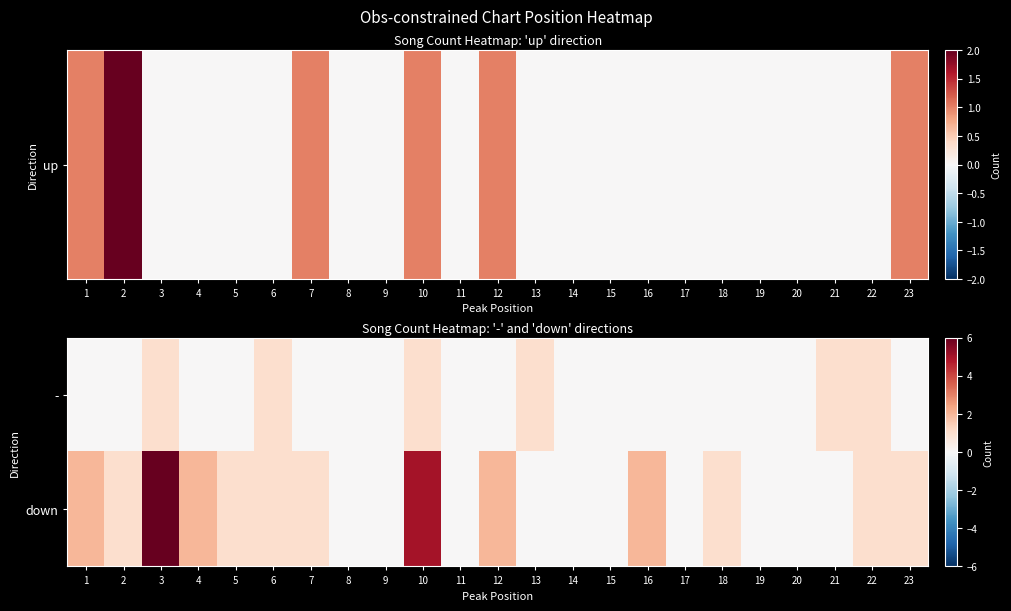

What is the total value across all series at 23?

1